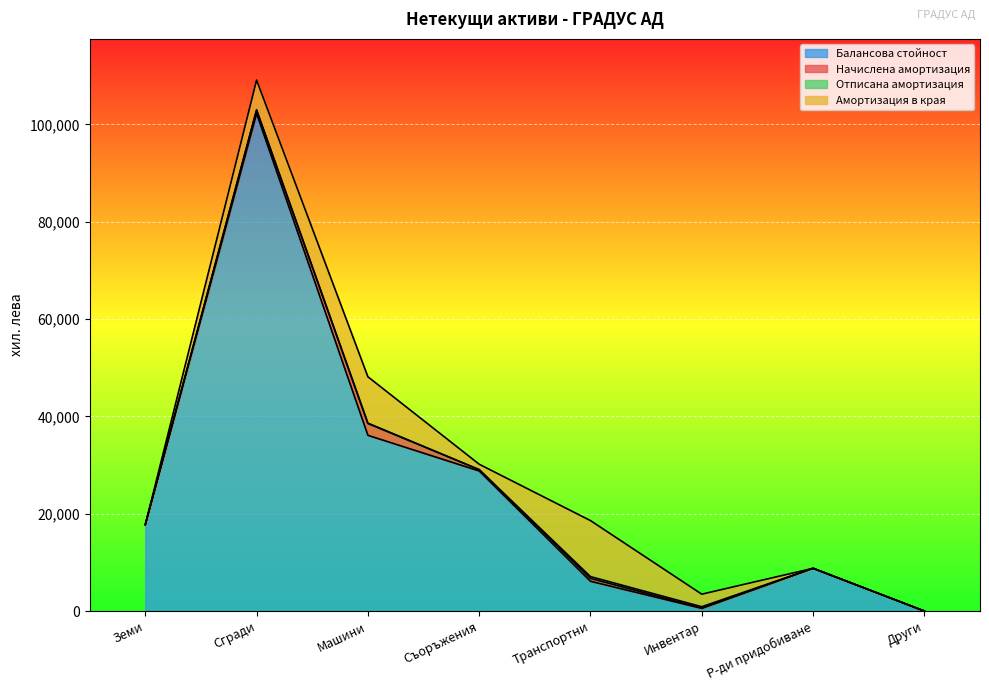

What position from the left is Земи?

1